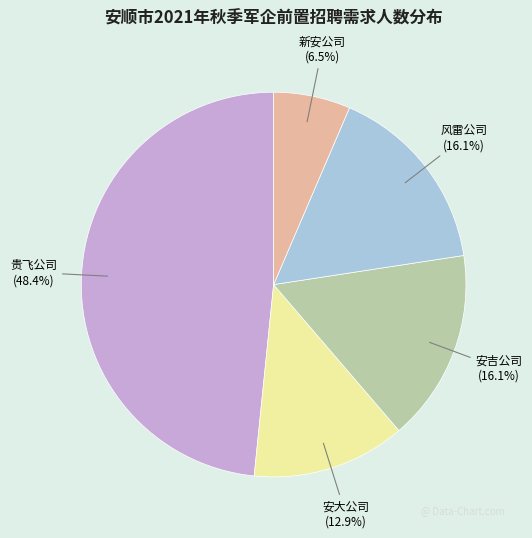

To the nearest percent, what is the difference between the 贵飞公司 and 新安公司 slice percentages?

42%